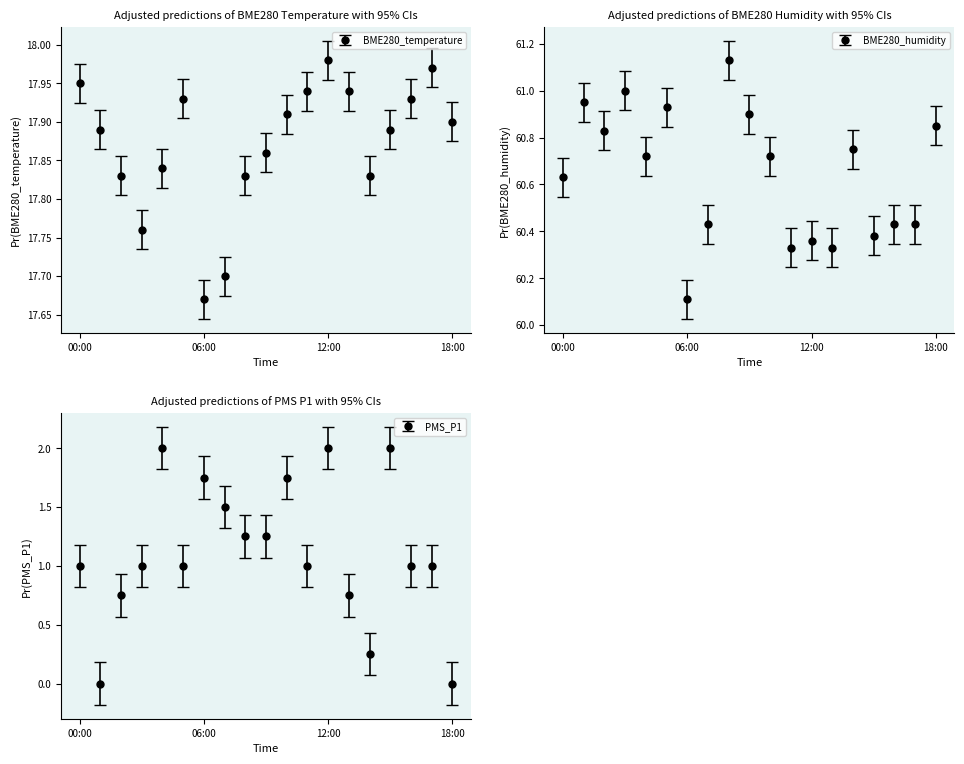

Where does the PMS_P1 series first go above 1?

2022-09-01 04:00